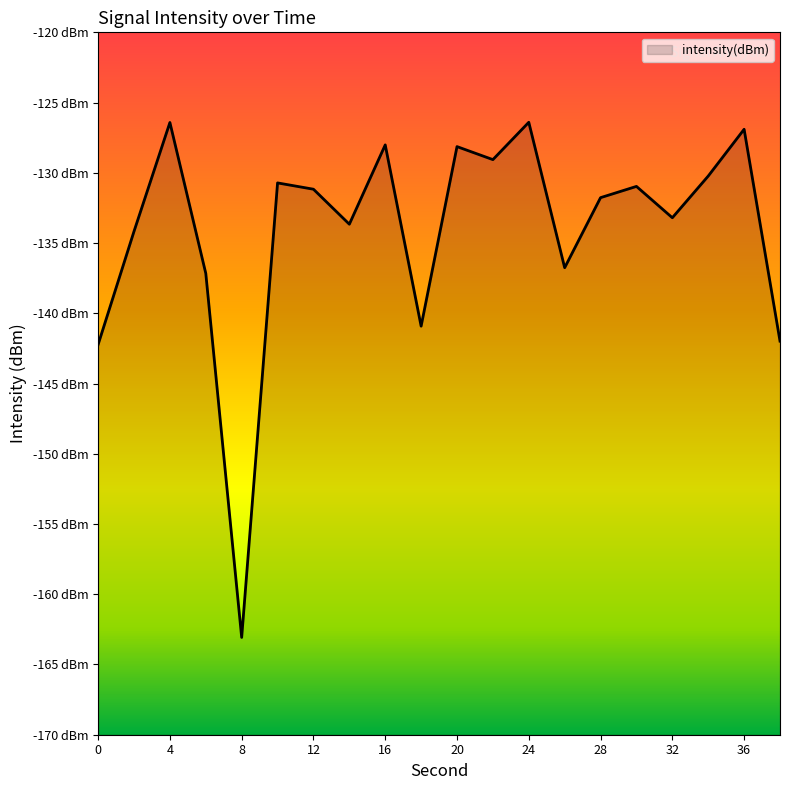

What is the sum of all values?

-2682.9